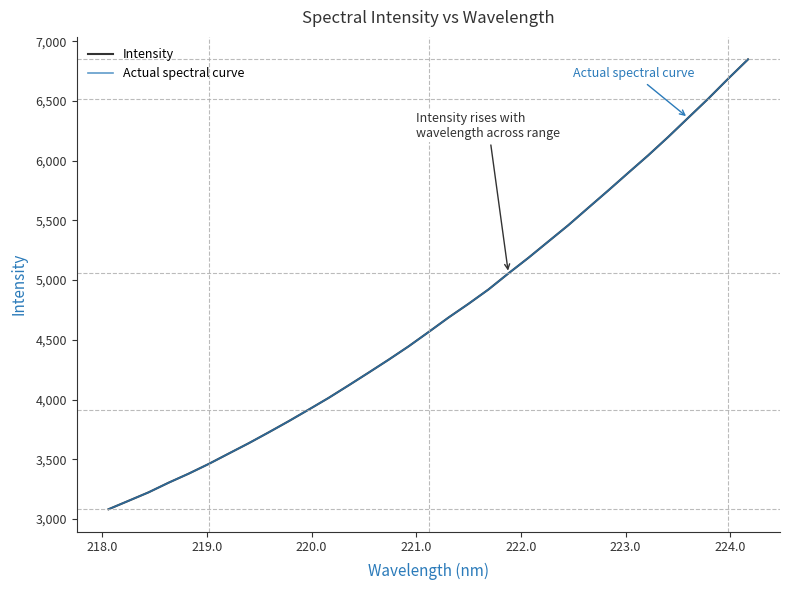

What is the average value of the Actual spectral curve series?

4705.2